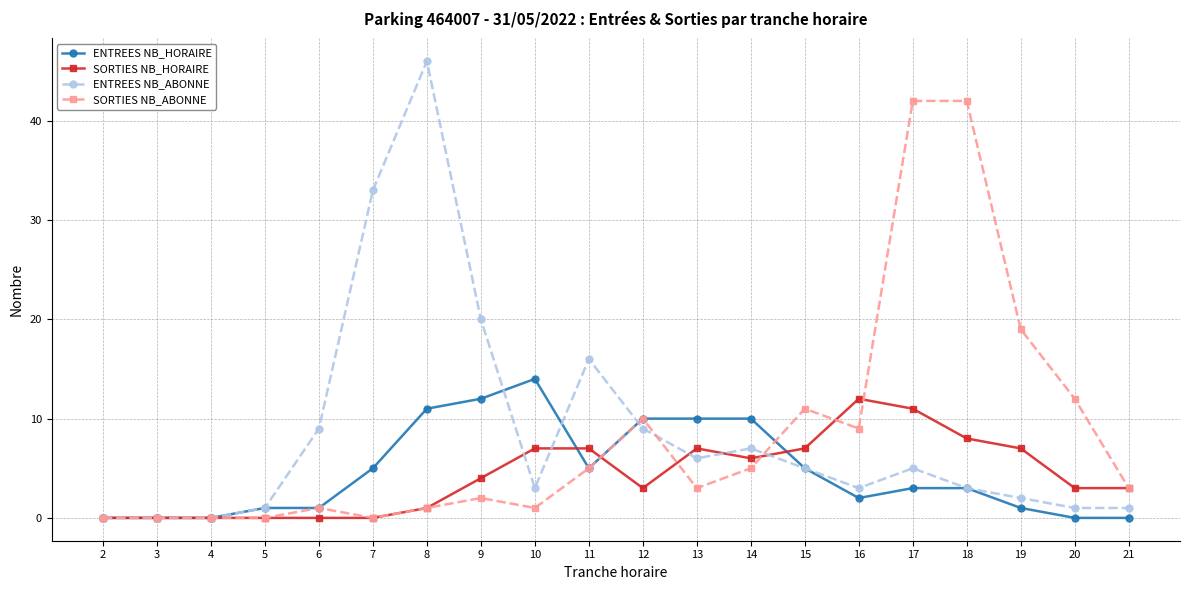

At how many categories does at least one series exceed 39?

3